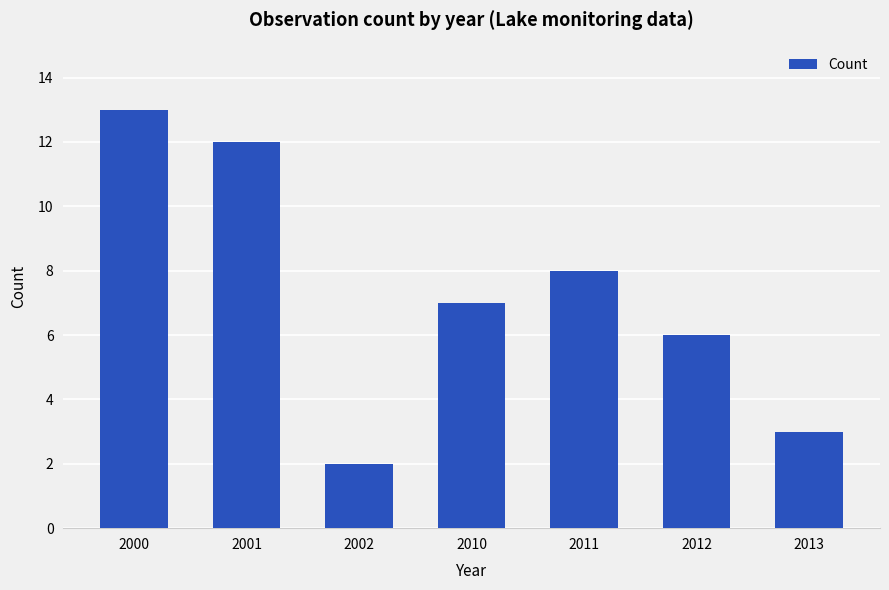

What is the greatest value displayed?

13